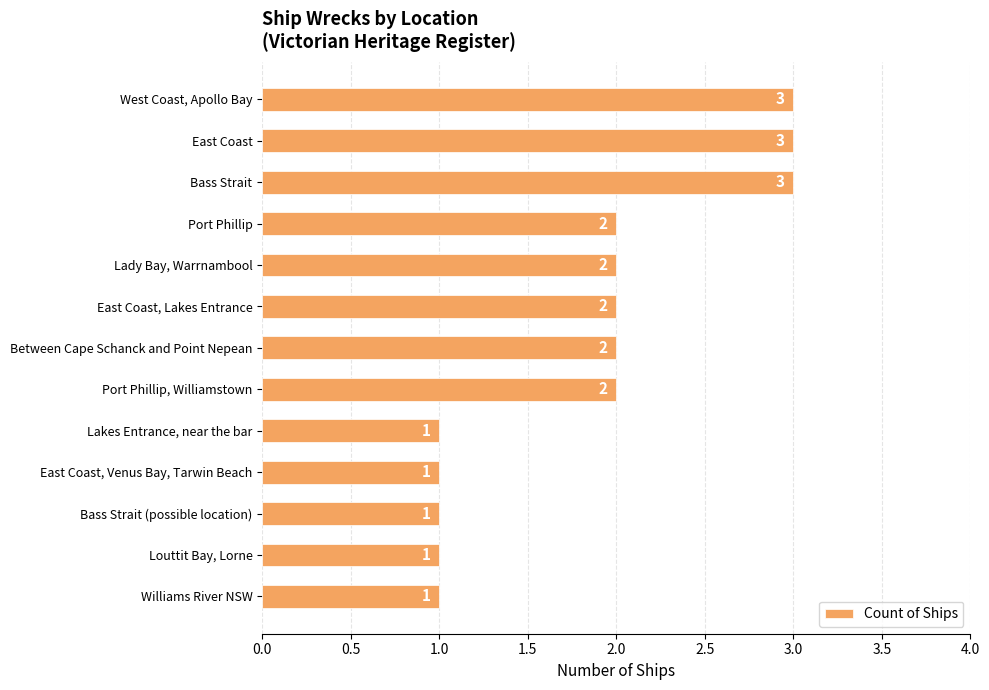

The chart shows a value of 1 at Williams River NSW. True or false?

True